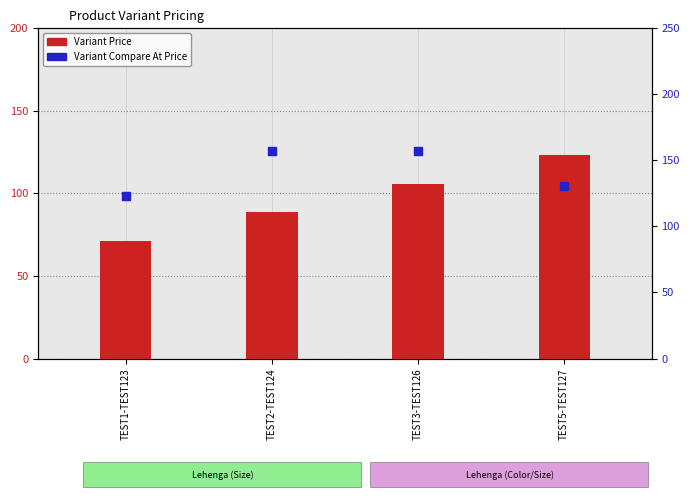

At how many categories does at least one series exceed 128?

3